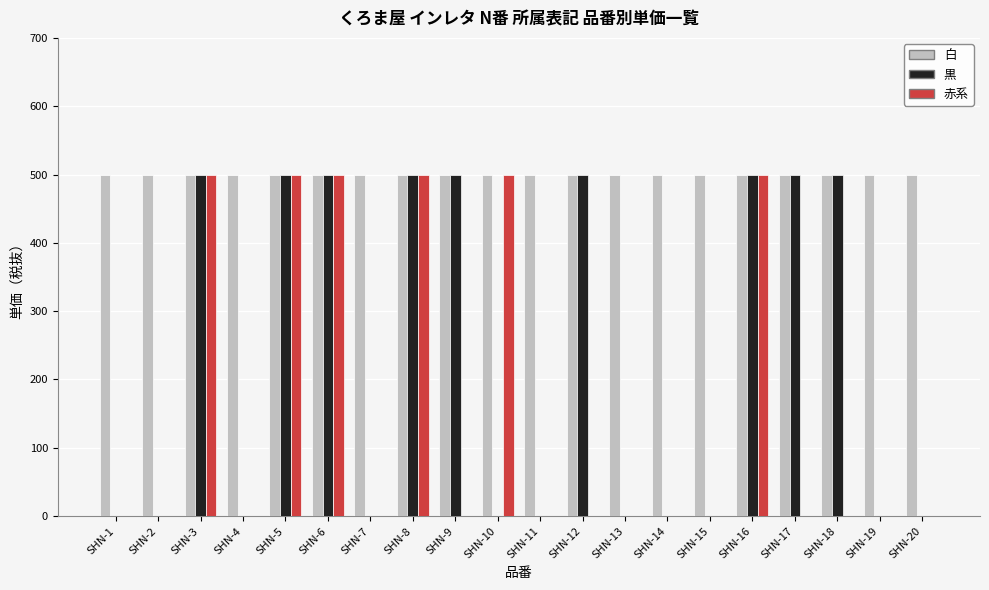

Reading right to left, extract all data points from this chart.

白: 500	500	500	500	500	500	500	500	500	500	500	500	500	500	500	500	500	500	500	500
黒: 0	0	500	500	500	0	0	0	500	0	0	500	500	0	500	500	0	500	0	0
赤系: 0	0	0	0	500	0	0	0	0	0	500	0	500	0	500	500	0	500	0	0